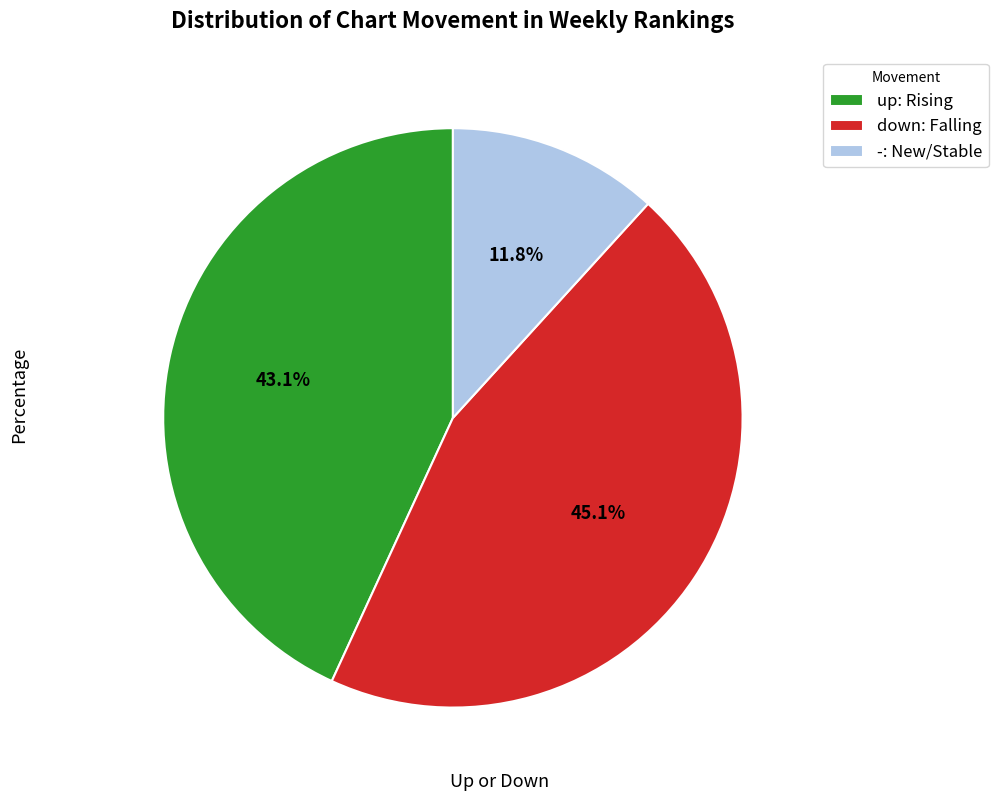

To the nearest percent, what is the combined percentage of down and up?

88%